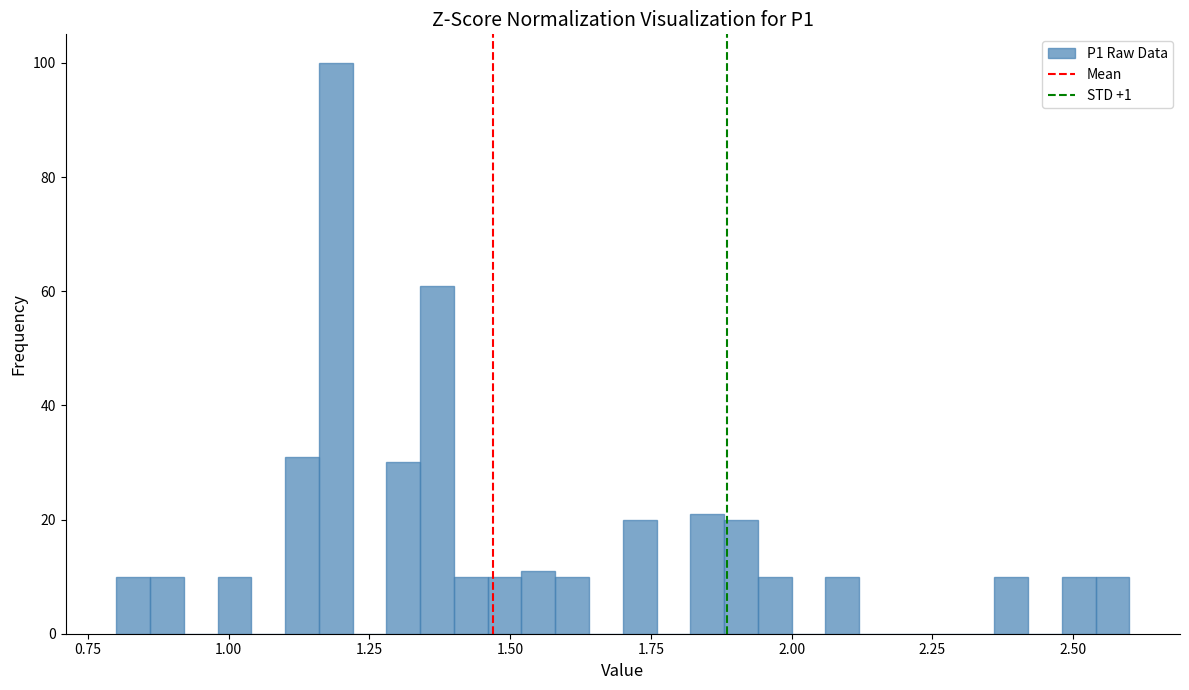

Around what value on the x-axis is the tallest bar? Give the approximate position of its centre, as read against the axis.

1.20